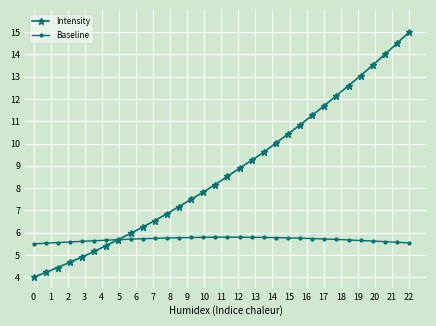

List the series in order of their peak value, lowest first.

Baseline, Intensity